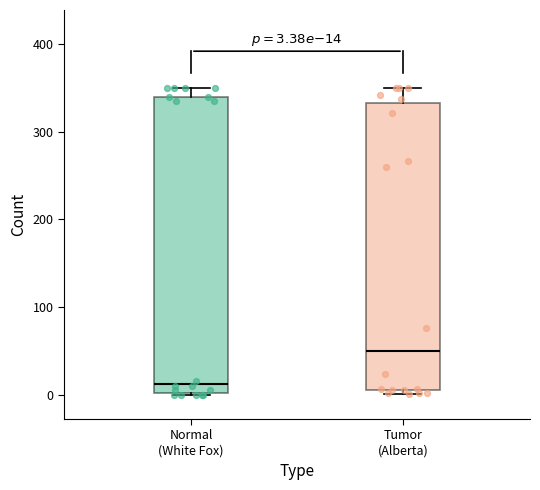

Comparing the boxes themselves (not the whiskers), which one is the tallest?

Normal (White Fox)